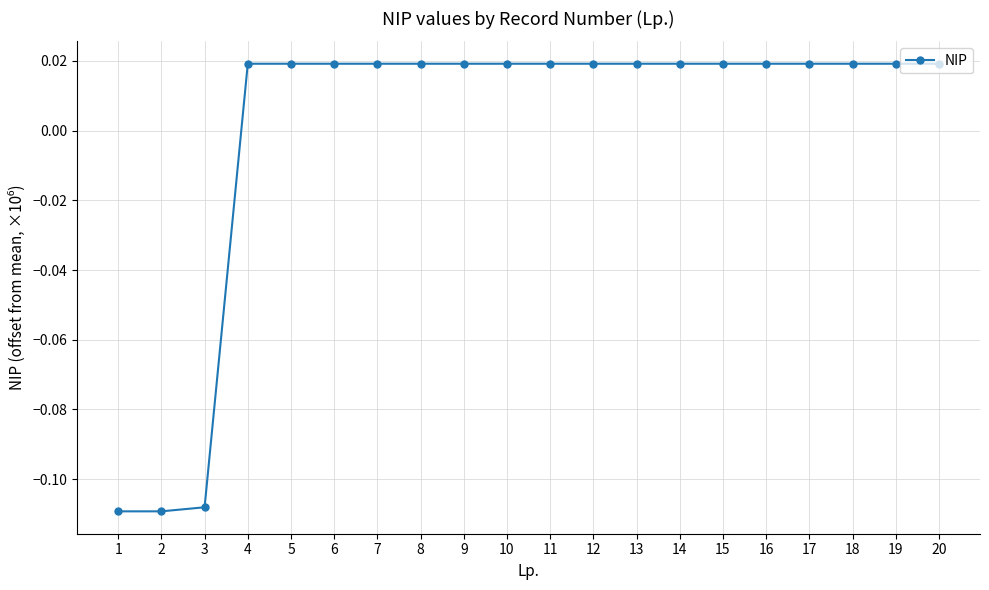

Count the values in the range 0 to 1.

17